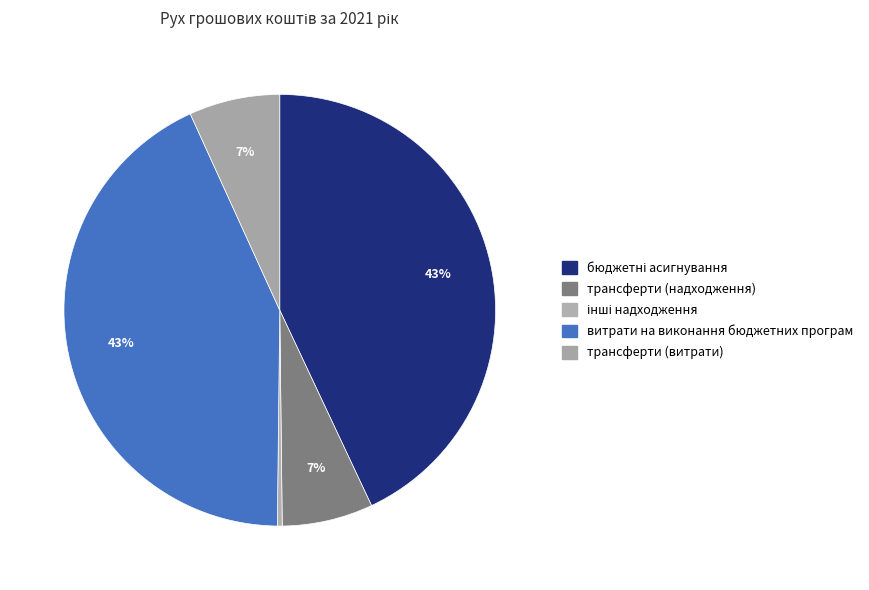

What is the smallest slice in the pie chart?

інші надходження